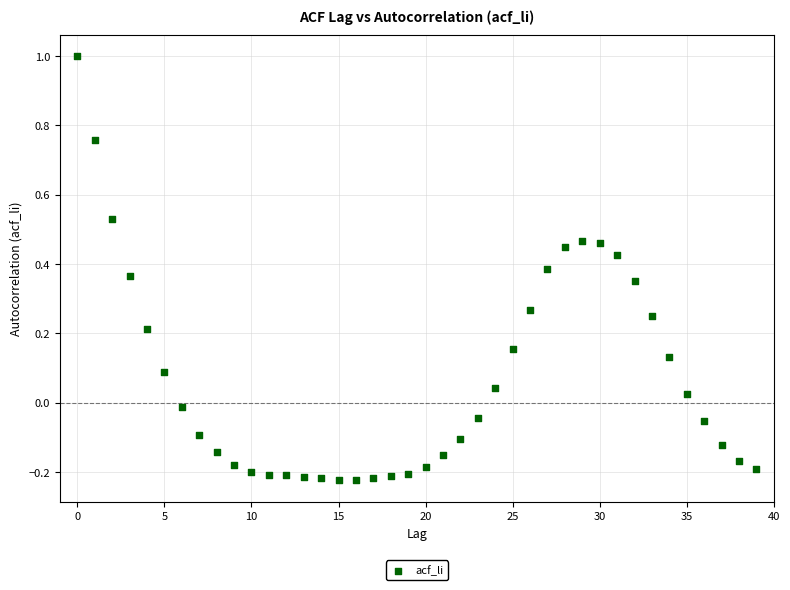

What is the range of Y values (max minus min)?

1.2